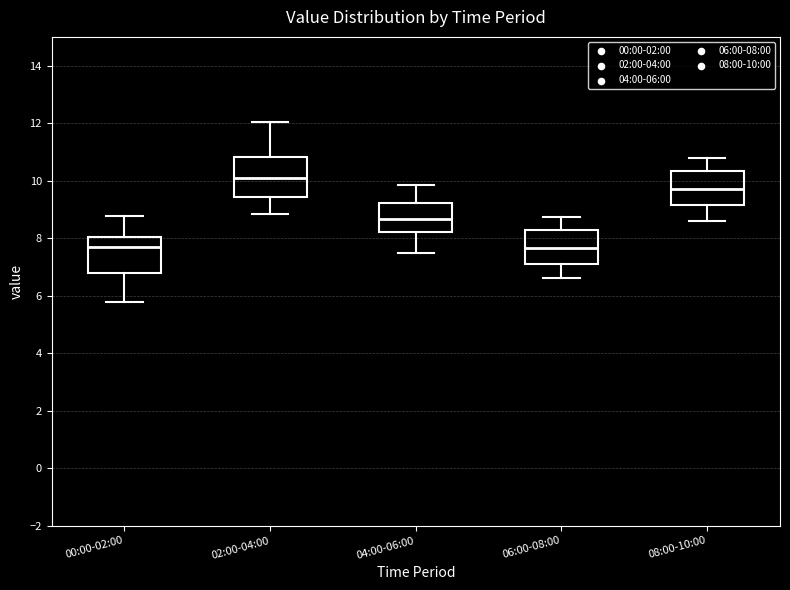

Reading left to right, transcribe this box plot: for each box, give where its median line is, the range the box spans, and where its two whiskers end, as read against the y-axis. The values are not printed on the chart, so give them approximately, as read against the axis.

00:00-02:00: median 7.6, box 6.8 to 8.0, whiskers 5.8 to 8.8
02:00-04:00: median 10.2, box 9.4 to 10.8, whiskers 8.8 to 12.0
04:00-06:00: median 8.6, box 8.2 to 9.2, whiskers 7.6 to 9.8
06:00-08:00: median 7.6, box 7.2 to 8.2, whiskers 6.6 to 8.8
08:00-10:00: median 9.8, box 9.2 to 10.4, whiskers 8.6 to 10.8